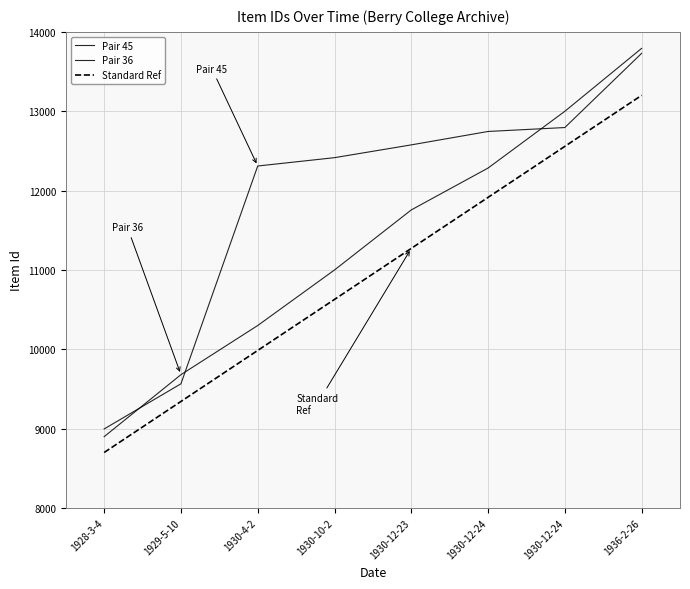

What is the lowest value of the Standard Ref series?

8700.0